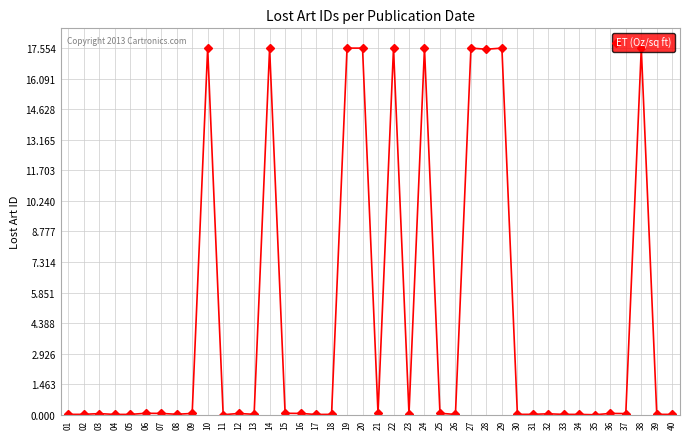

What is the maximum value shown in the chart?

17.6